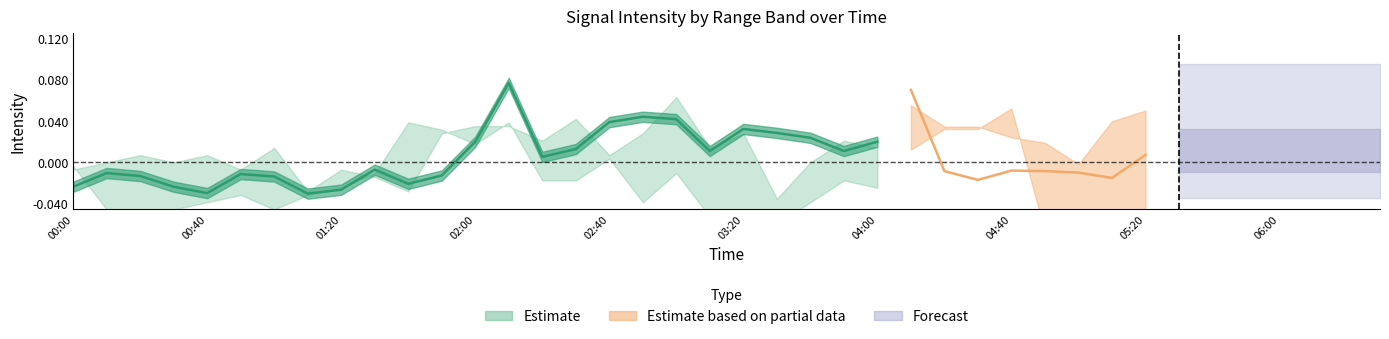

How many values are below 0?

12